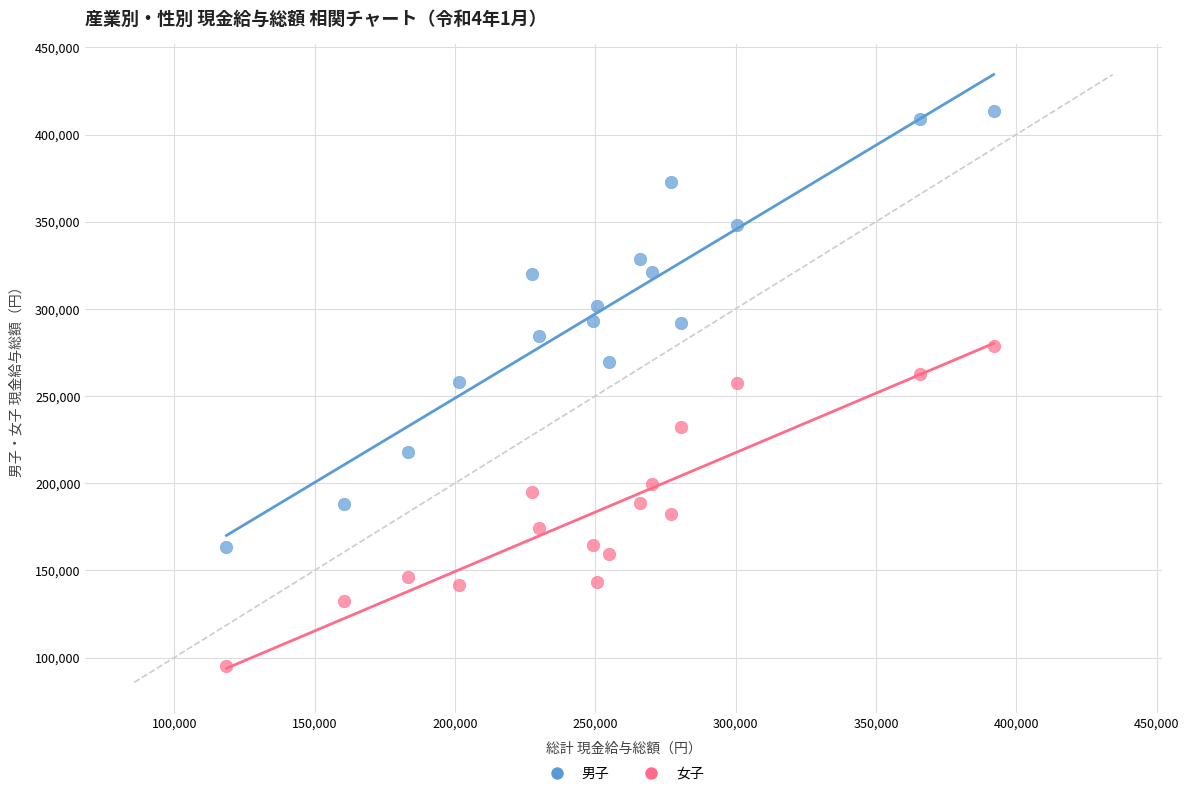

Across all data points, what is the range of Y values (max minus min)?

318385